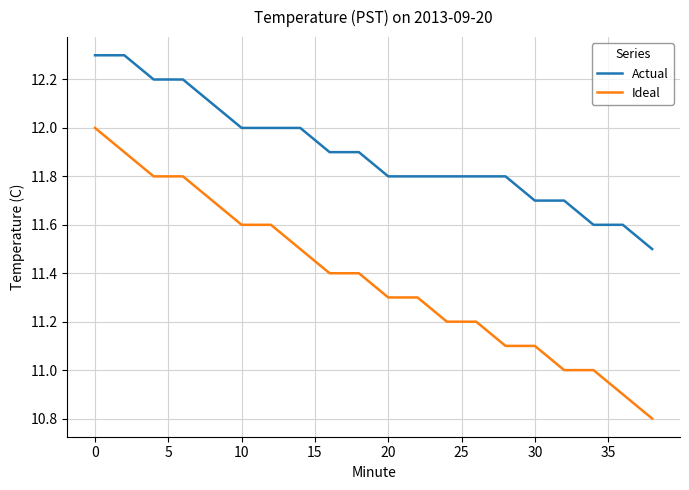

What is the maximum value shown in the chart?

12.3